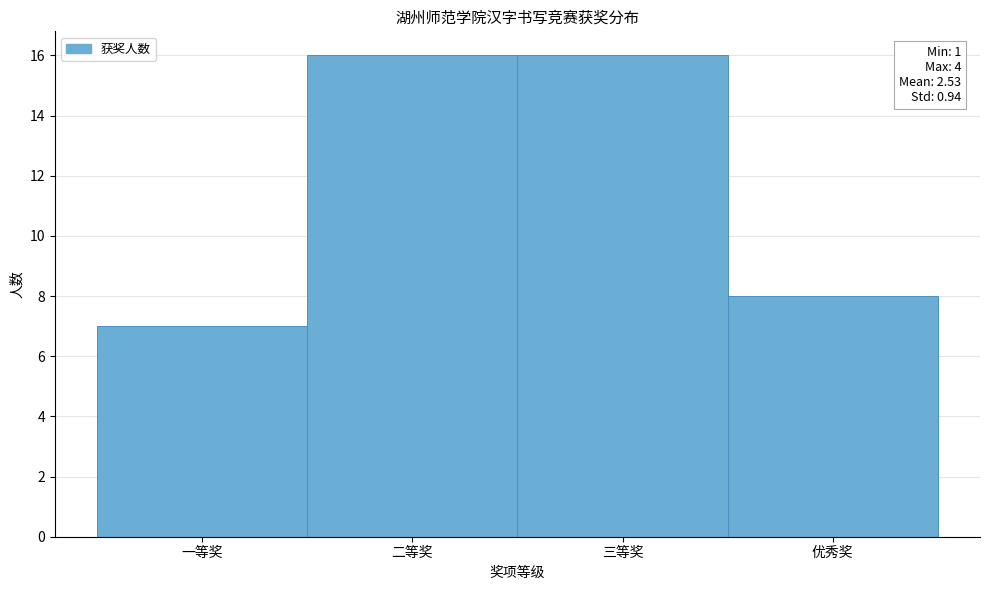

Reading left to right, list all the values displayed in this chart.

一等奖=7	二等奖=16	三等奖=16	优秀奖=8